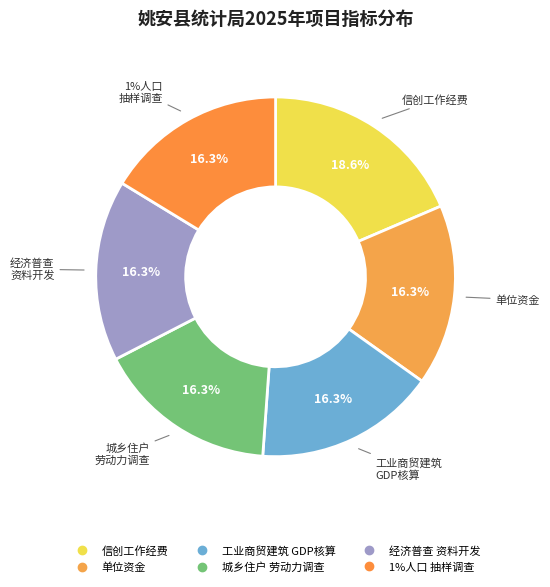

True or false: 2025年信创工作经费 accounts for 31% of the total.

False